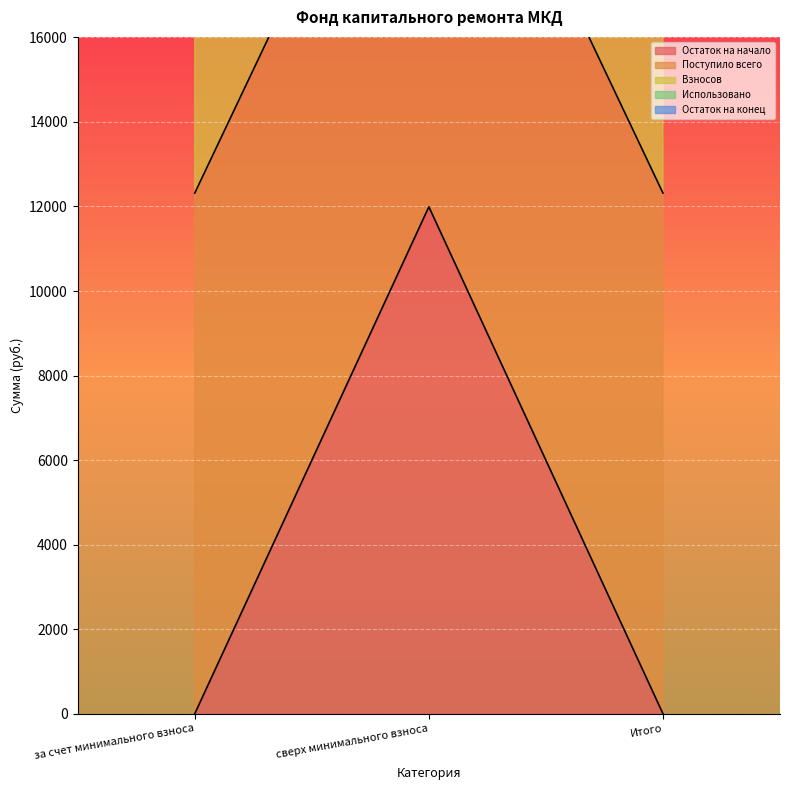

List the labels in order of Взносов value, smallest first.

за счет минимального взноса, Итого, сверх минимального взноса